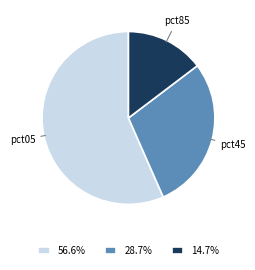

Does any single category account for the majority?

Yes